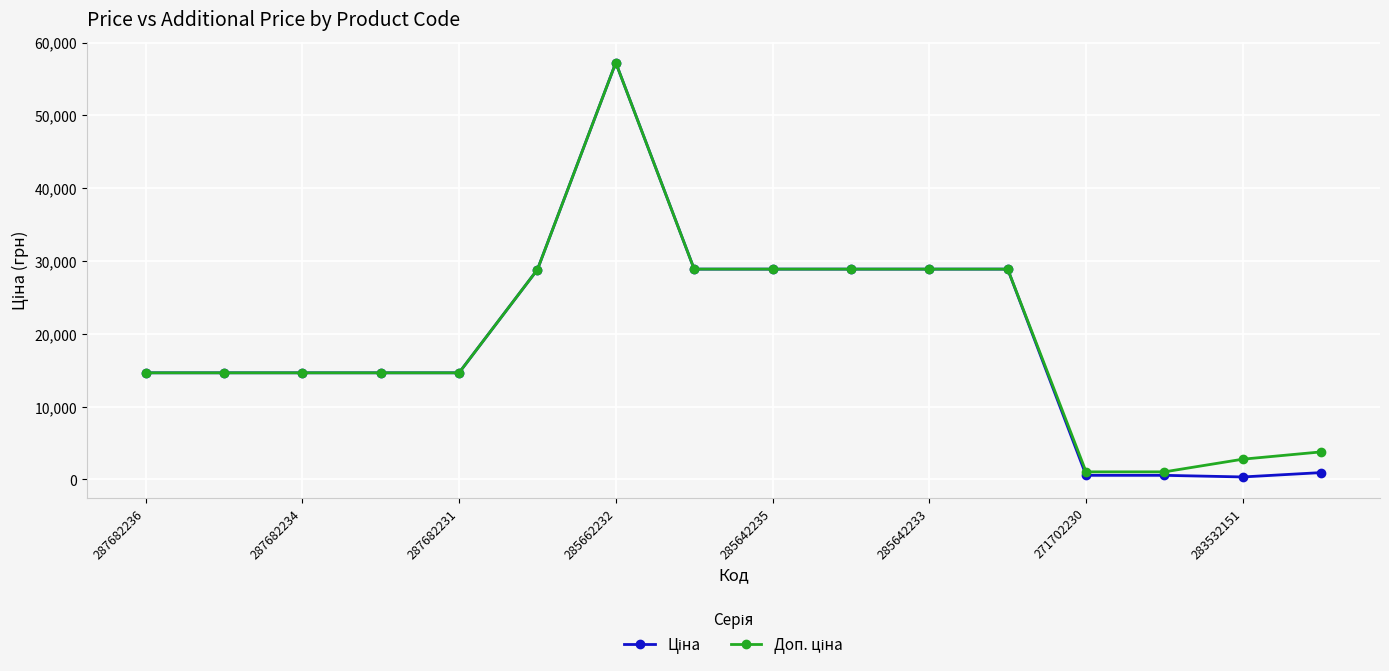

At how many categories does at least one series exceed 27027?

7